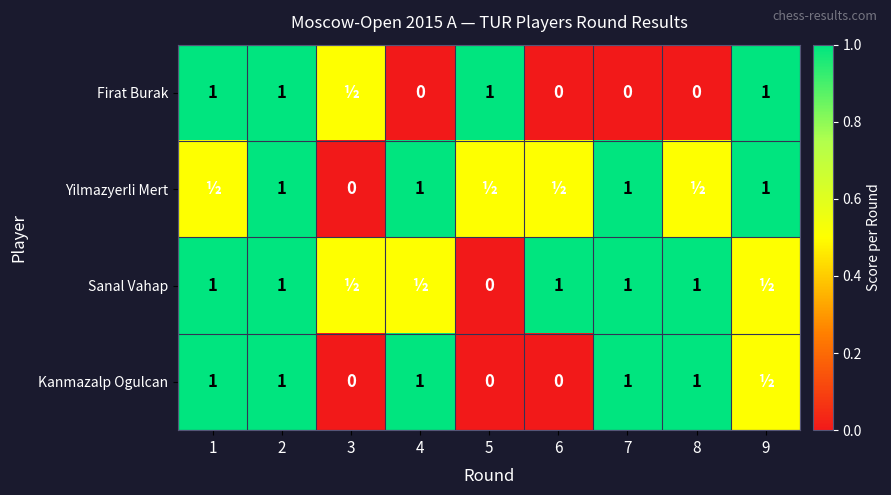

At how many categories does at least one series exceed 0?

9